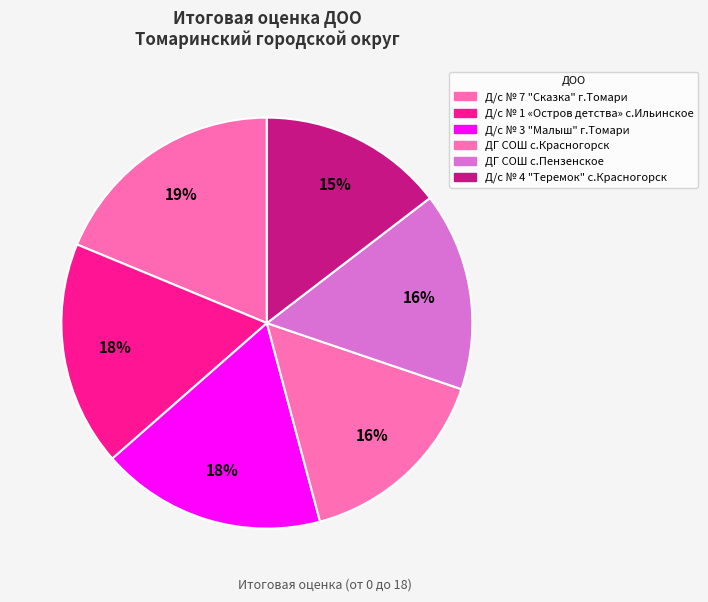

Does ДГ СОШ с.Красногорск account for over 50% of the chart?

No